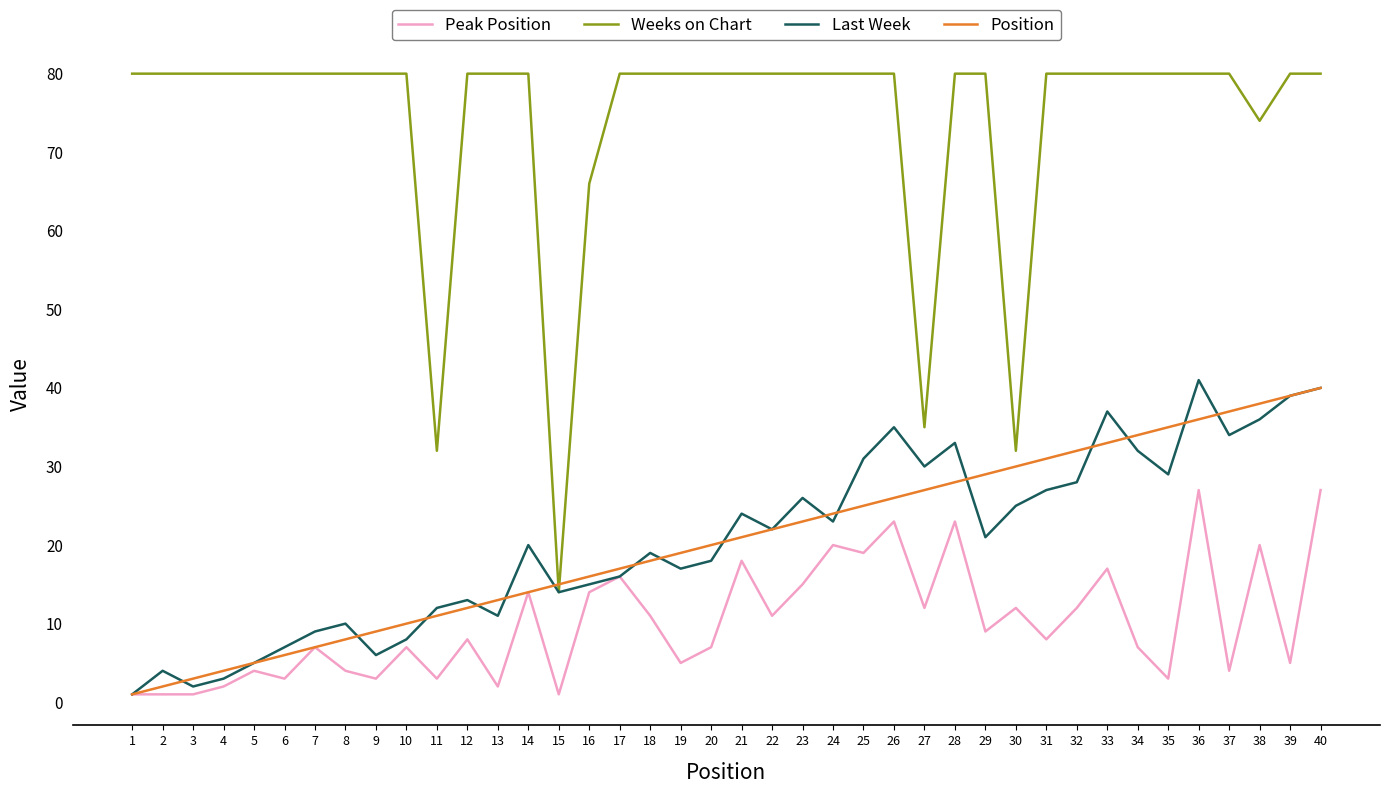

How many lines are shown in the chart?

4